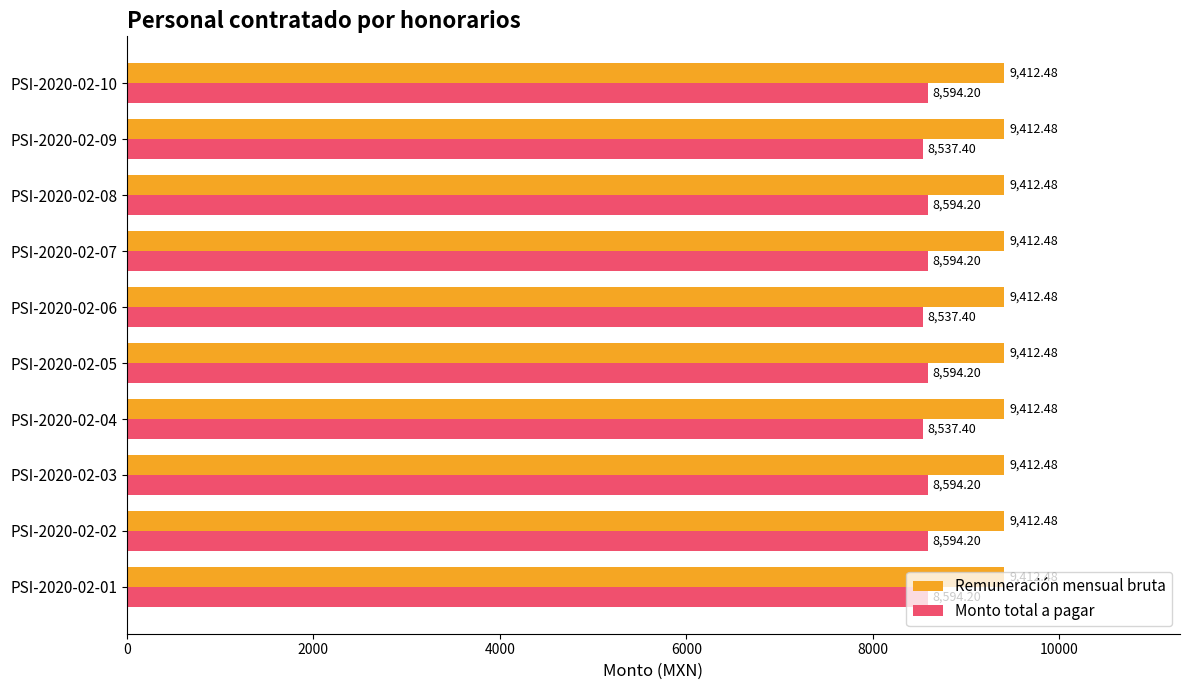

What is the sum of all Remuneración mensual bruta values?

94124.8